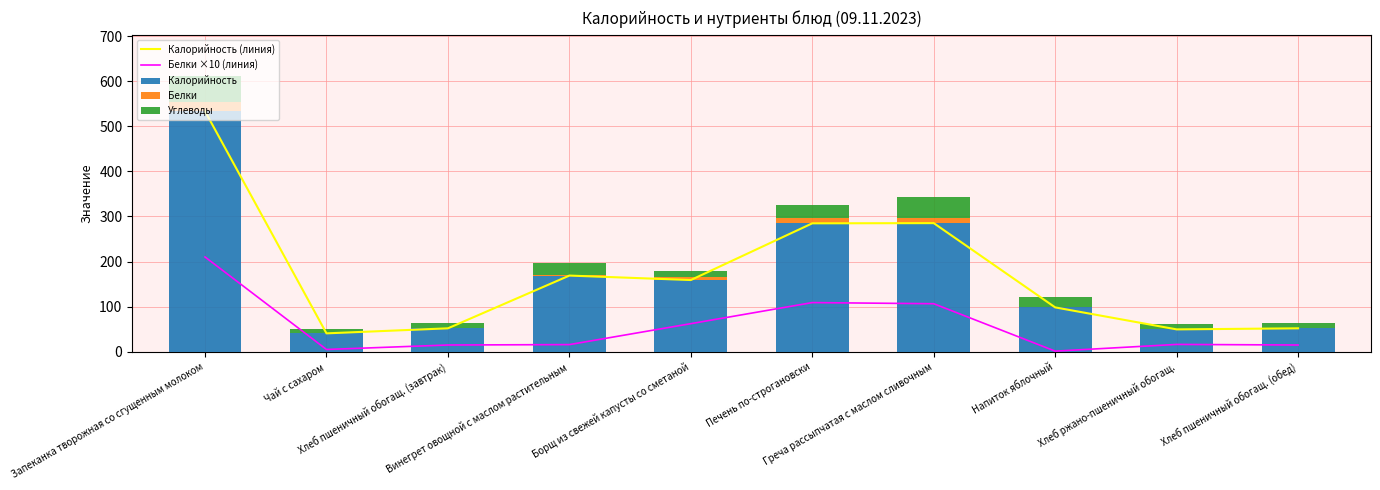

Reading left to right, list all the values displayed in this chart.

Калорийность (линия): Запеканка творожная со сгущенным молоком=533.3	Чай с сахаром=41.0	Хлеб пшеничный обогащ. (завтрак)=52.2	Винегрет овощной с маслом растительным=169.1	Борщ из свежей капусты со сметаной=159.2	Печень по-строгановски=284.9	Греча рассыпчатая с маслом сливочным=285.3	Напиток яблочный=98.6	Хлеб ржано-пшеничный обогащ.=49.8	Хлеб пшеничный обогащ. (обед)=52.2
Белки ×10 (линия): Запеканка творожная со сгущенным молоком=210.3	Чай с сахаром=5.3	Хлеб пшеничный обогащ. (завтрак)=15.2	Винегрет овощной с маслом растительным=16.1	Борщ из свежей капусты со сметаной=62.5	Печень по-строгановски=109.2	Греча рассыпчатая с маслом сливочным=106.7	Напиток яблочный=1.6	Хлеб ржано-пшеничный обогащ.=16.5	Хлеб пшеничный обогащ. (обед)=15.2
Калорийность: Запеканка творожная со сгущенным молоком=533.3	Чай с сахаром=41.0	Хлеб пшеничный обогащ. (завтрак)=52.2	Винегрет овощной с маслом растительным=169.1	Борщ из свежей капусты со сметаной=159.2	Печень по-строгановски=284.9	Греча рассыпчатая с маслом сливочным=285.3	Напиток яблочный=98.6	Хлеб ржано-пшеничный обогащ.=49.8	Хлеб пшеничный обогащ. (обед)=52.2
Белки: Запеканка творожная со сгущенным молоком=21.0	Чай с сахаром=0.5	Хлеб пшеничный обогащ. (завтрак)=1.5	Винегрет овощной с маслом растительным=1.6	Борщ из свежей капусты со сметаной=6.2	Печень по-строгановски=10.9	Греча рассыпчатая с маслом сливочным=10.7	Напиток яблочный=0.2	Хлеб ржано-пшеничный обогащ.=1.6	Хлеб пшеничный обогащ. (обед)=1.5
Углеводы: Запеканка творожная со сгущенным молоком=56.7	Чай с сахаром=9.5	Хлеб пшеничный обогащ. (завтрак)=10.8	Винегрет овощной с маслом растительным=25.6	Борщ из свежей капусты со сметаной=13.8	Печень по-строгановски=29.2	Греча рассыпчатая с маслом сливочным=47.8	Напиток яблочный=23.9	Хлеб ржано-пшеничный обогащ.=9.4	Хлеб пшеничный обогащ. (обед)=10.8